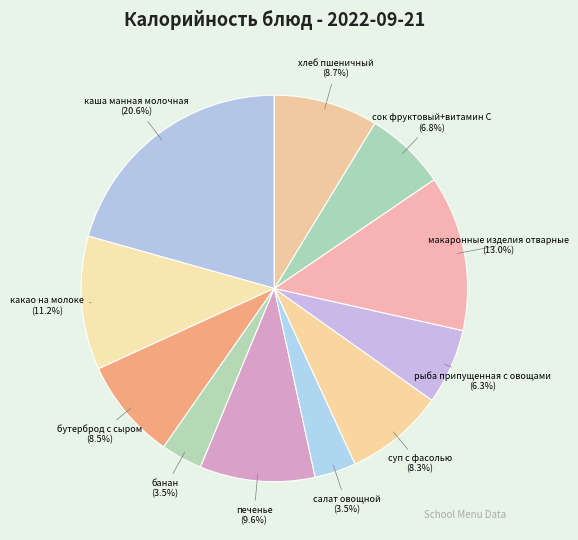

To the nearest percent, what is the difference between the бутерброд с сыром and какао на молоке slice percentages?

3%